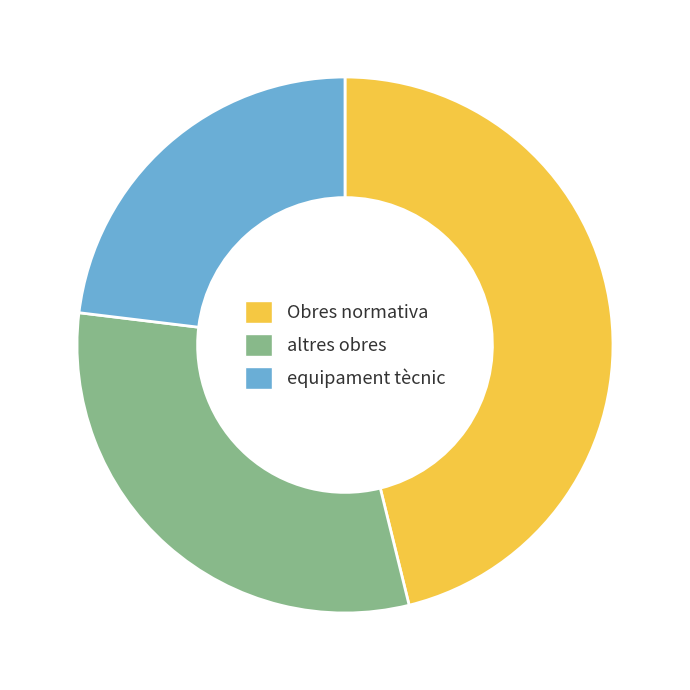

Which slice is the smallest?

equipament tècnic